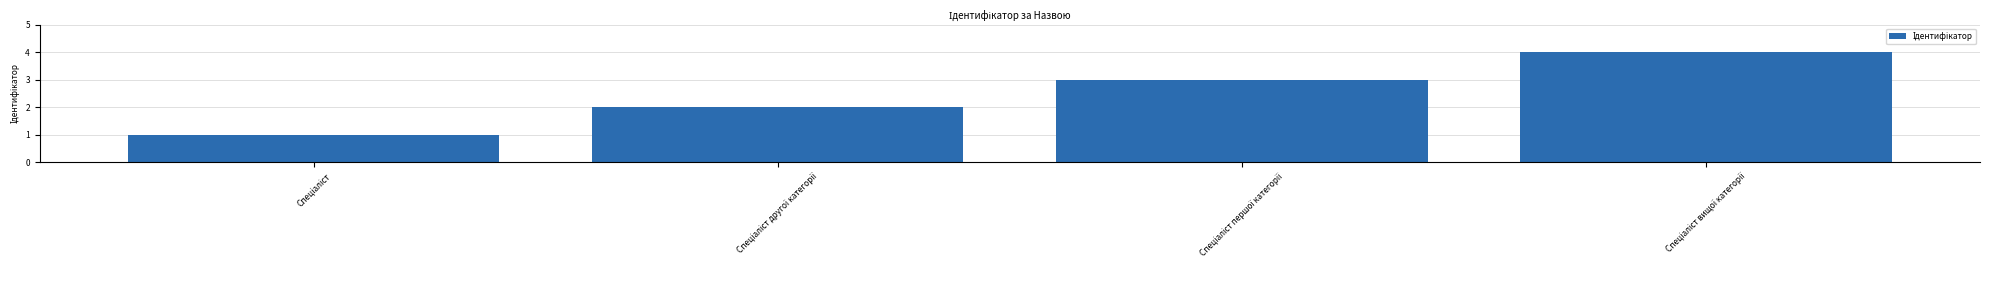

What is the difference between the maximum and minimum values?

3